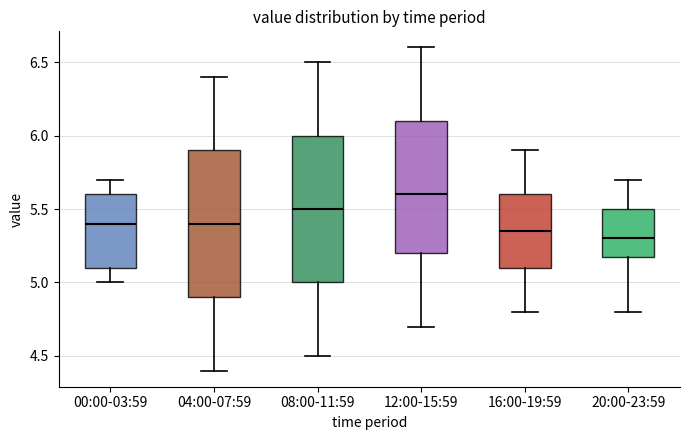

Where does the median line of the box for 00:00-03:59 sit on the y-axis? The values are not printed on the chart, so give them approximately, as read against the axis.

5.40